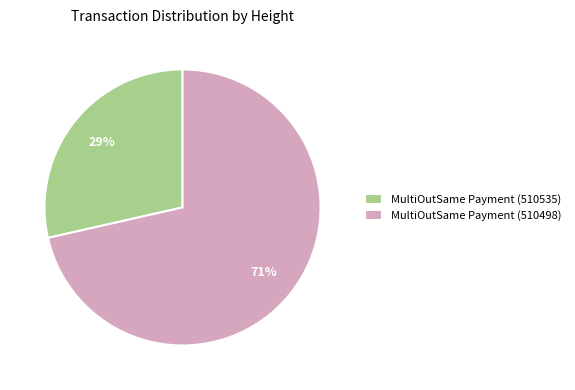

Is it true that MultiOutSame Payment (510498) is 71% of the pie?

True